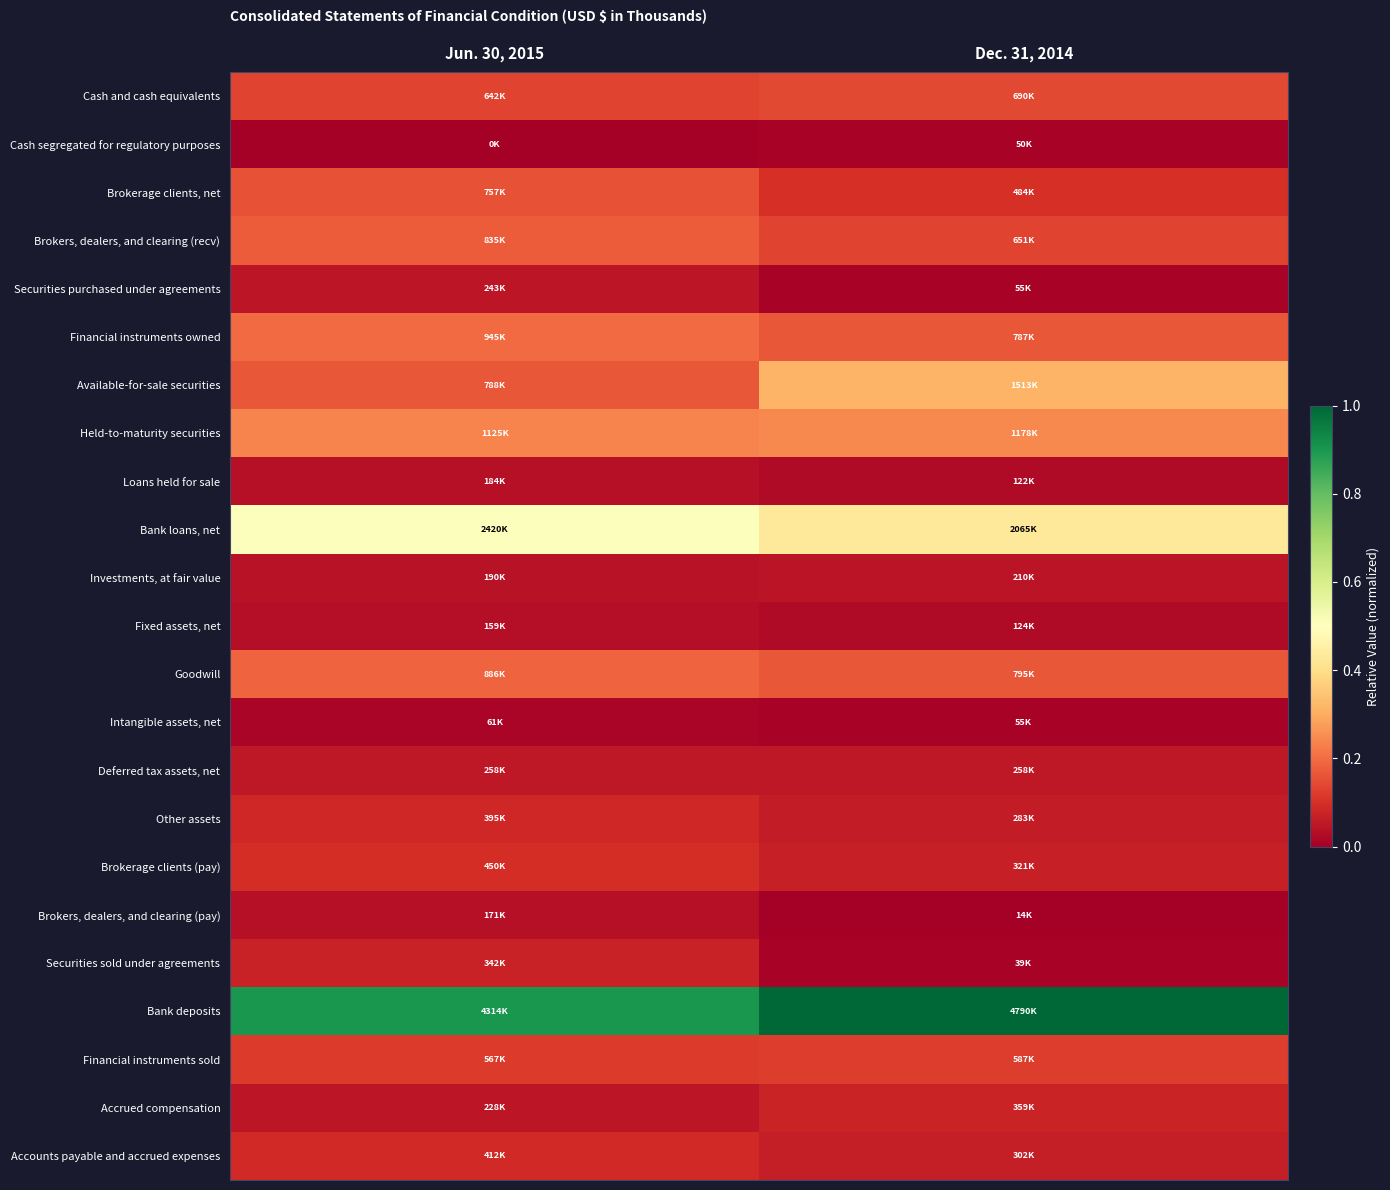

What is the total value across all series at Dec. 31, 2014?

3.3